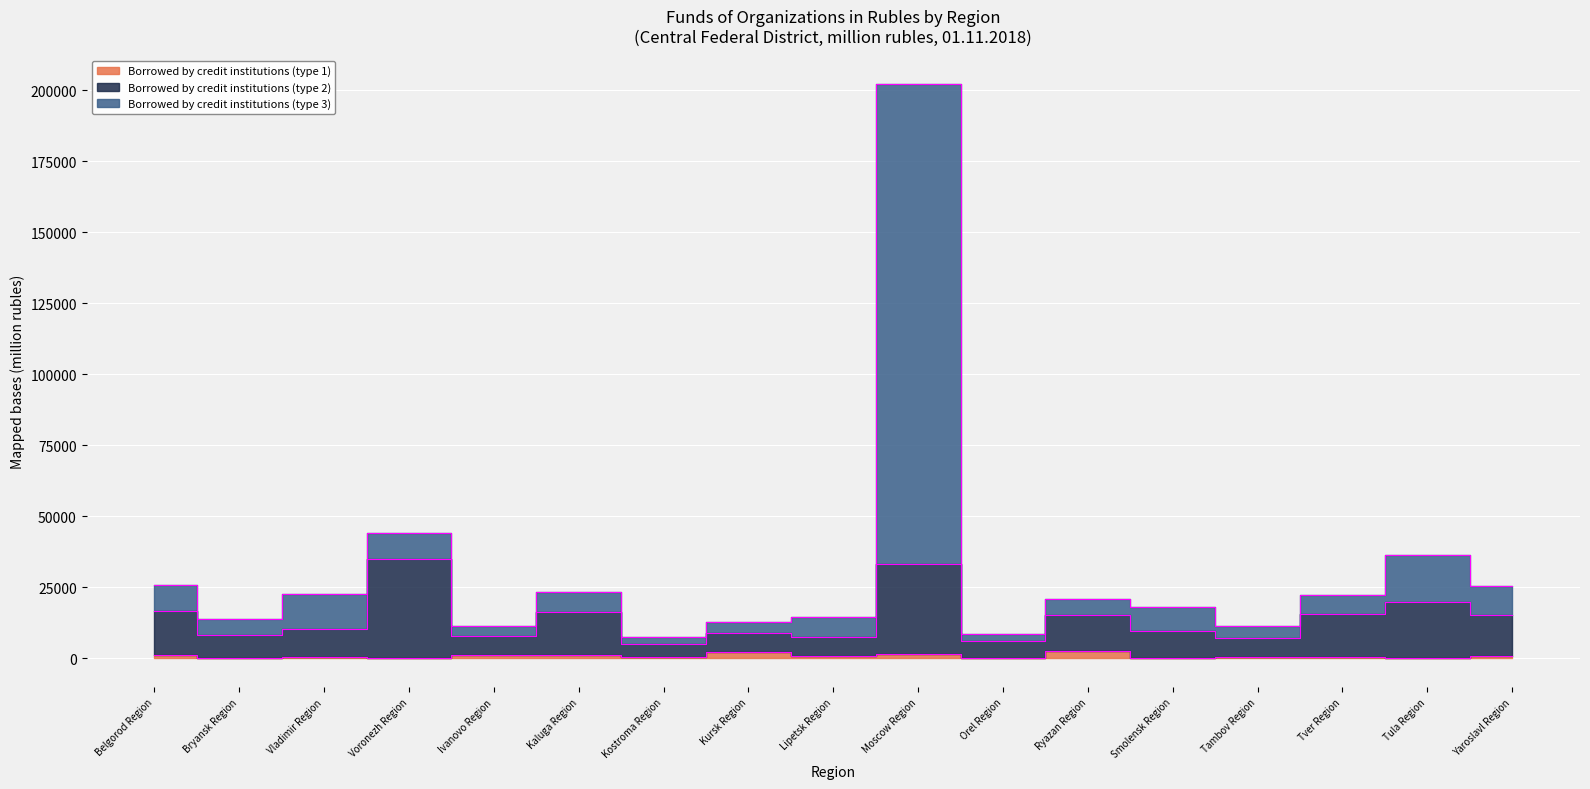

What is the approximate value of Borrowed by credit institutions (type 3) at Vladimir Region?

22643